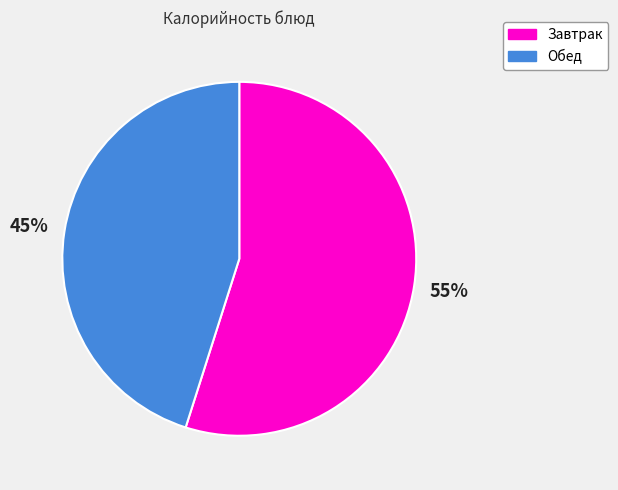

What is the largest slice in the pie chart?

Завтрак